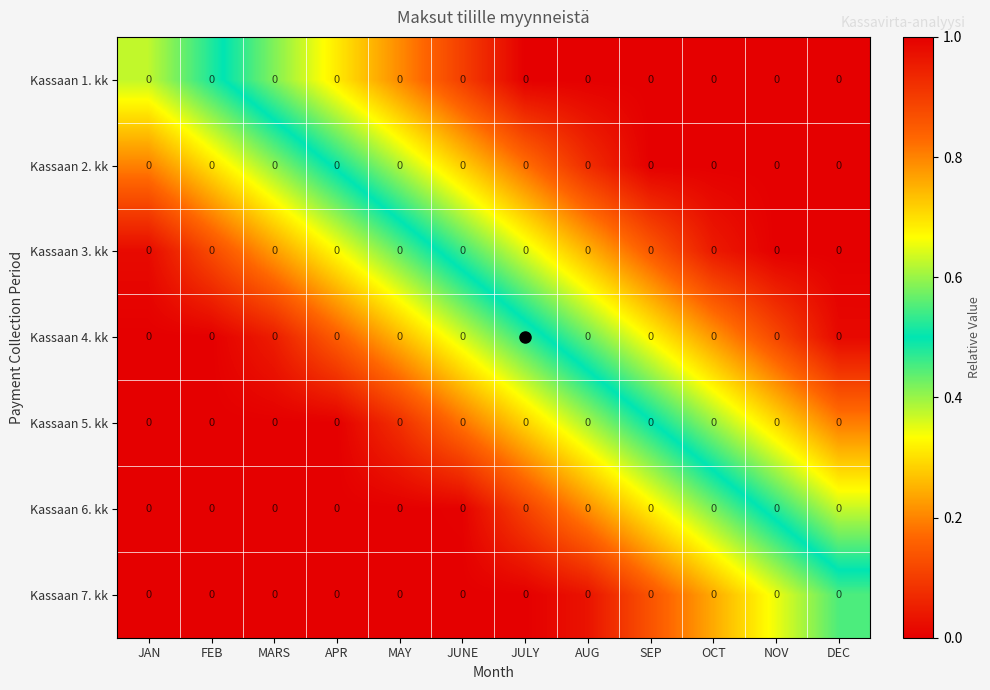

Which label corresponds to the largest value in the chart?

AUG